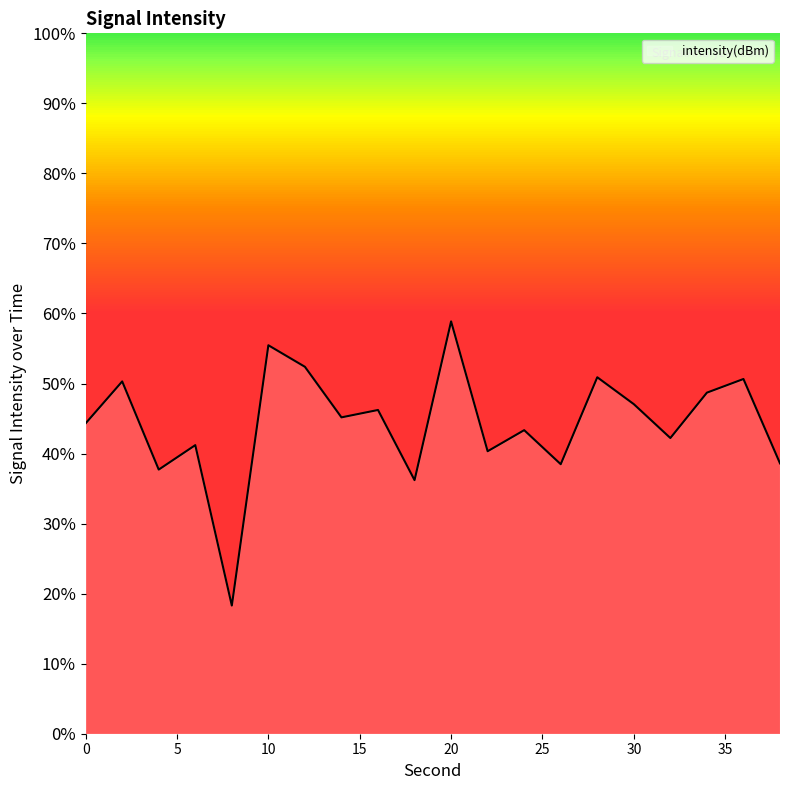

List the labels in order of value, smallest first.

8, 18, 4, 26, 38, 22, 6, 32, 24, 0, 14, 16, 30, 34, 2, 36, 28, 12, 10, 20